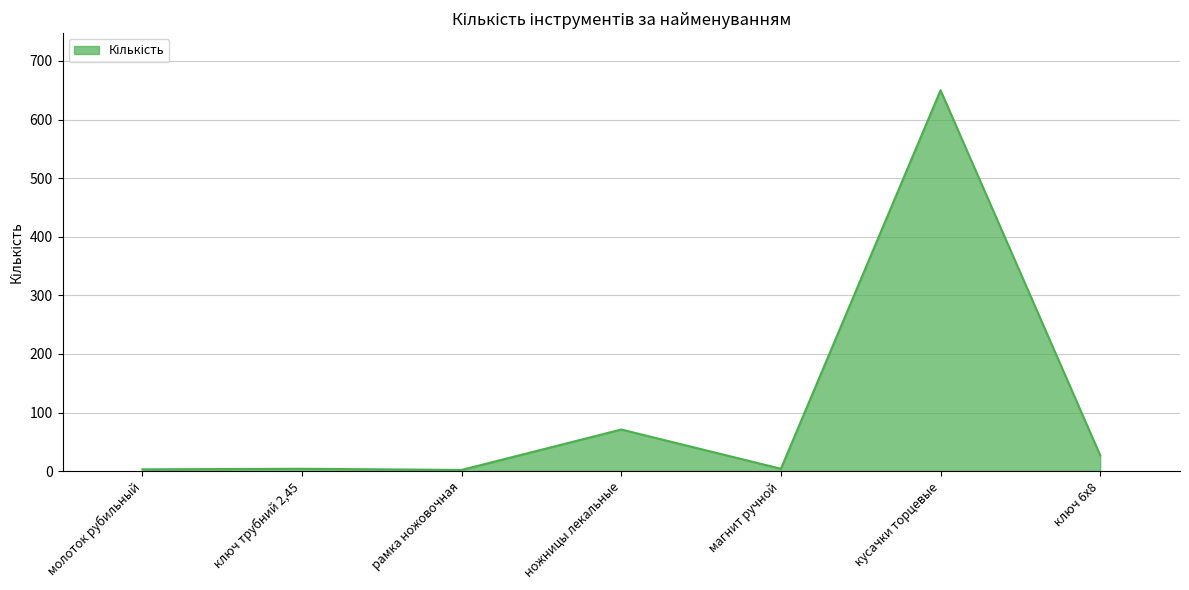

What is the difference between the maximum and minimum values?

648